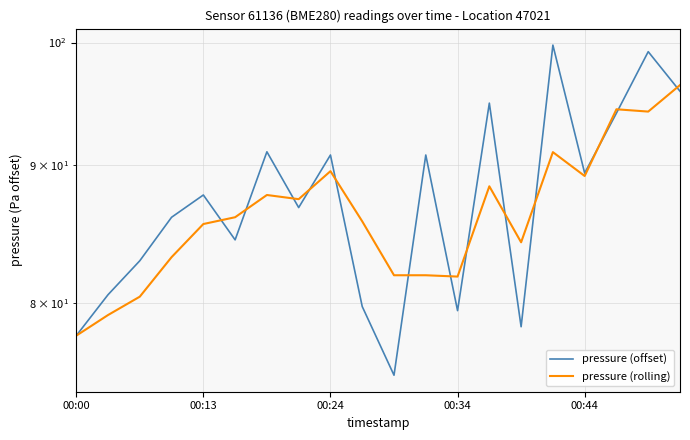

What is the lowest value of the pressure (offset) series?

75.2